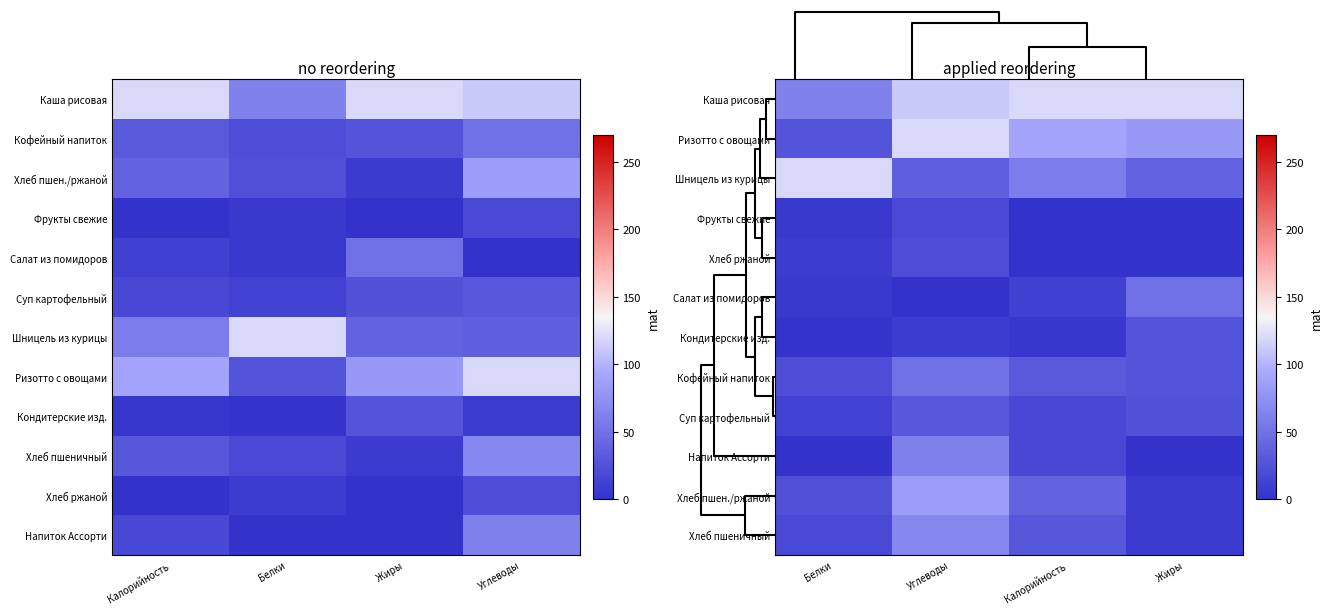

What is the difference between the second highest and minimum values in the Хлеб пшеничный series?

21.4